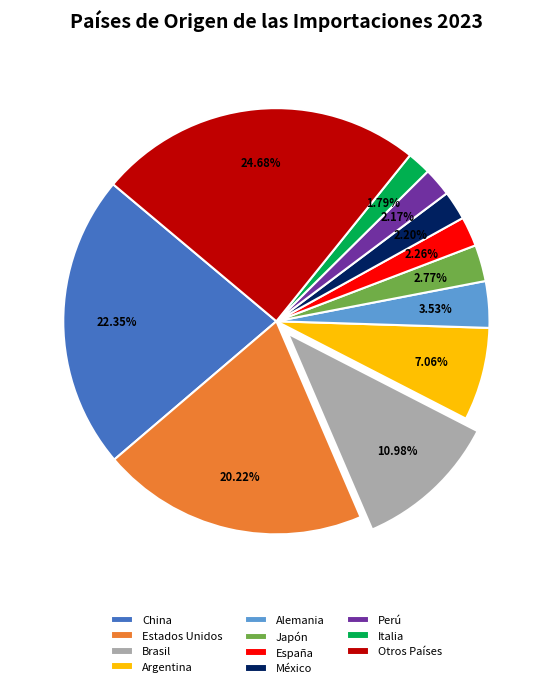

Between China and Brasil, which is larger?

China